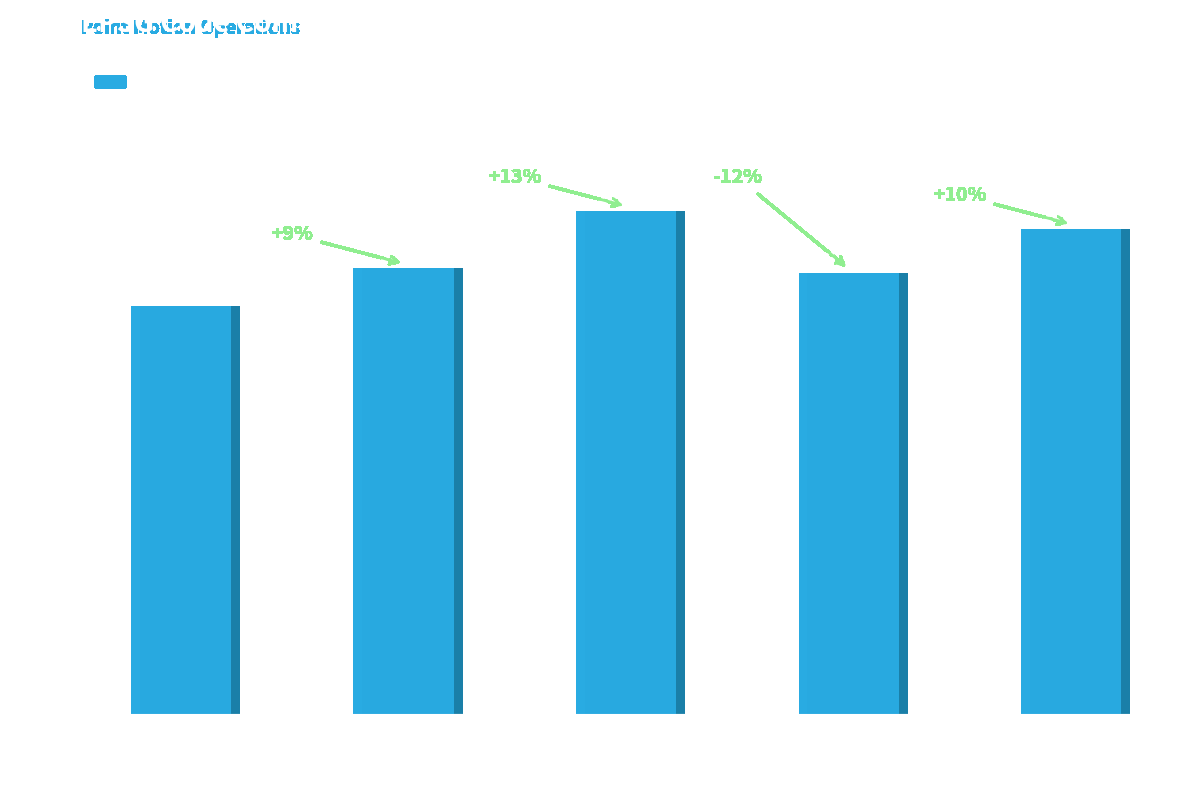

What is the change in value from Canada velocity
grid v7 to Canada velocity
grid v8?

+1224